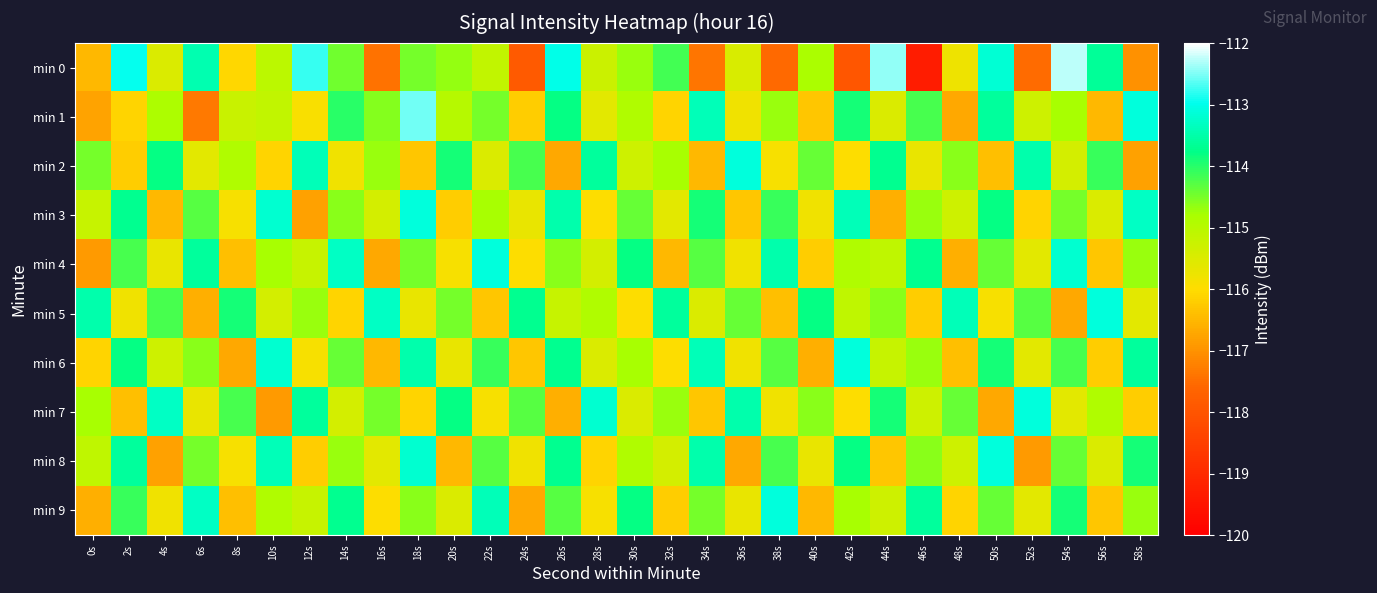

What is the difference between the highest and lowest values at 58s?

3.9